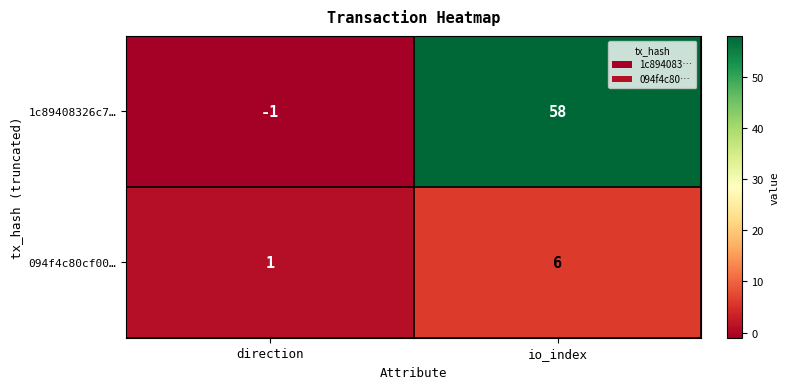

Which series has the largest total across all categories?

1c89408326c7…